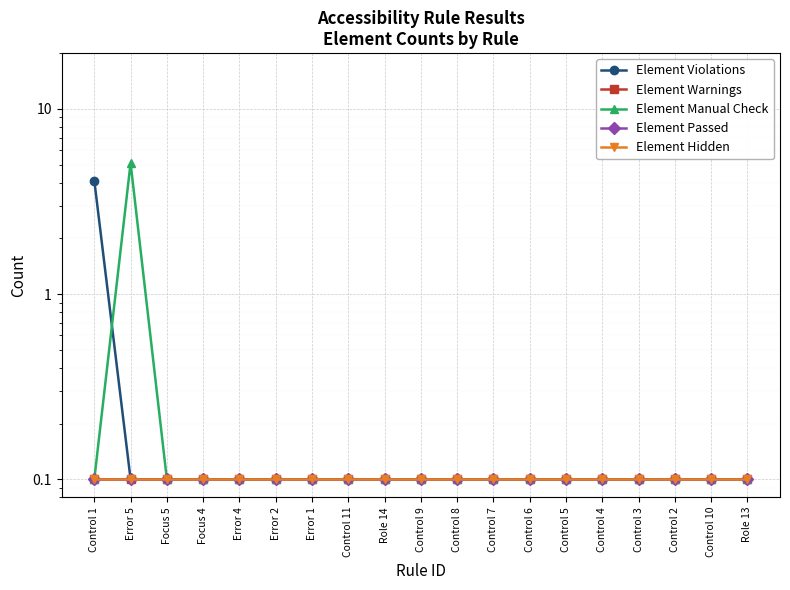

How many lines are shown in the chart?

5